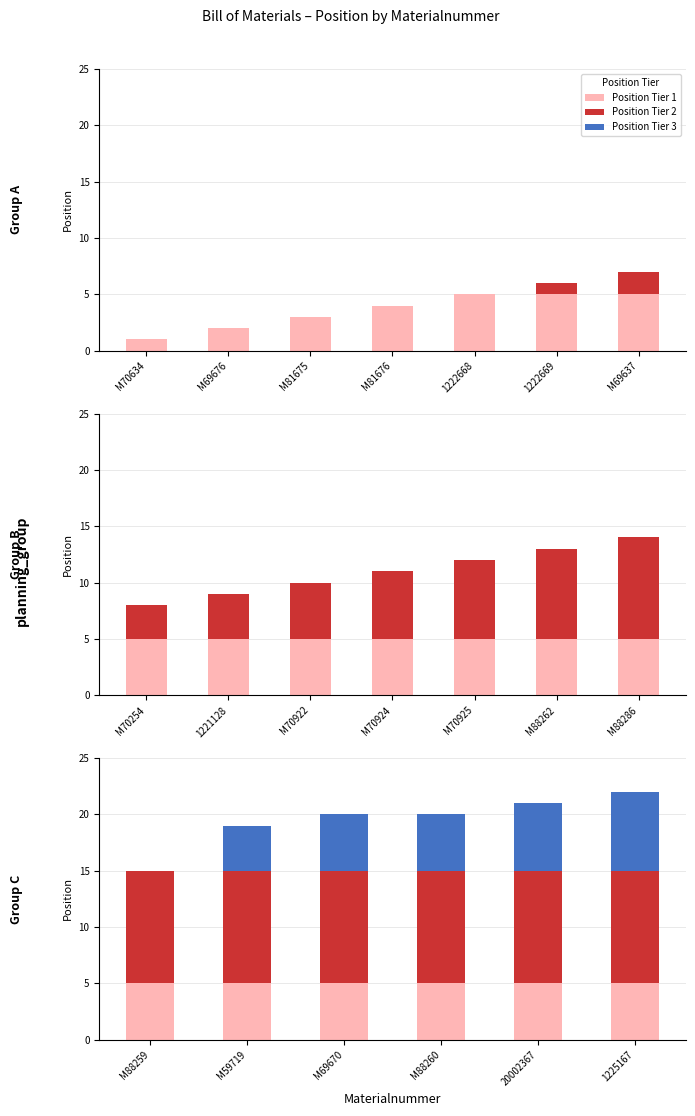

What are all the series names shown in the legend?

Position Tier 1, Position Tier 2, Position Tier 3